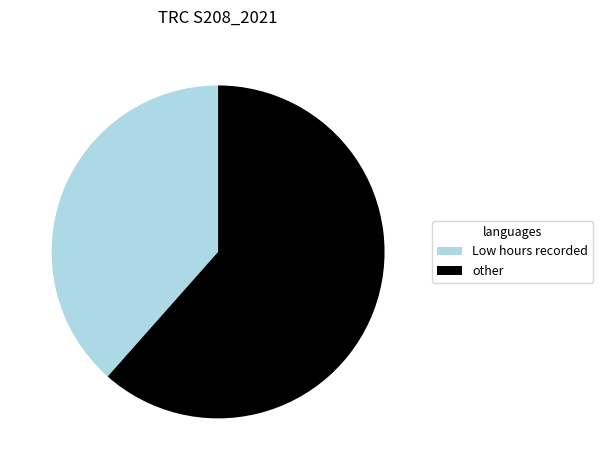

Which category has the smallest portion of the pie?

Low hours recorded